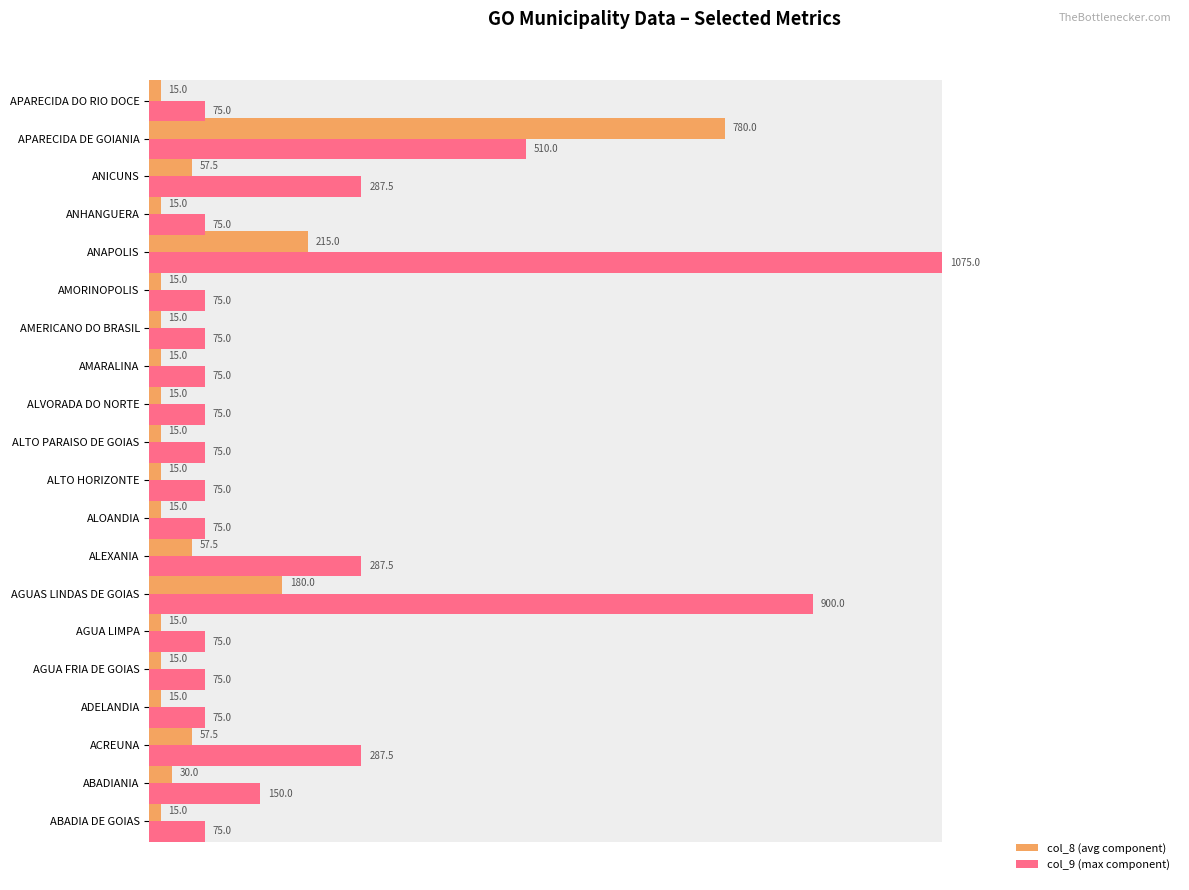

How many groups of bars are there?

20